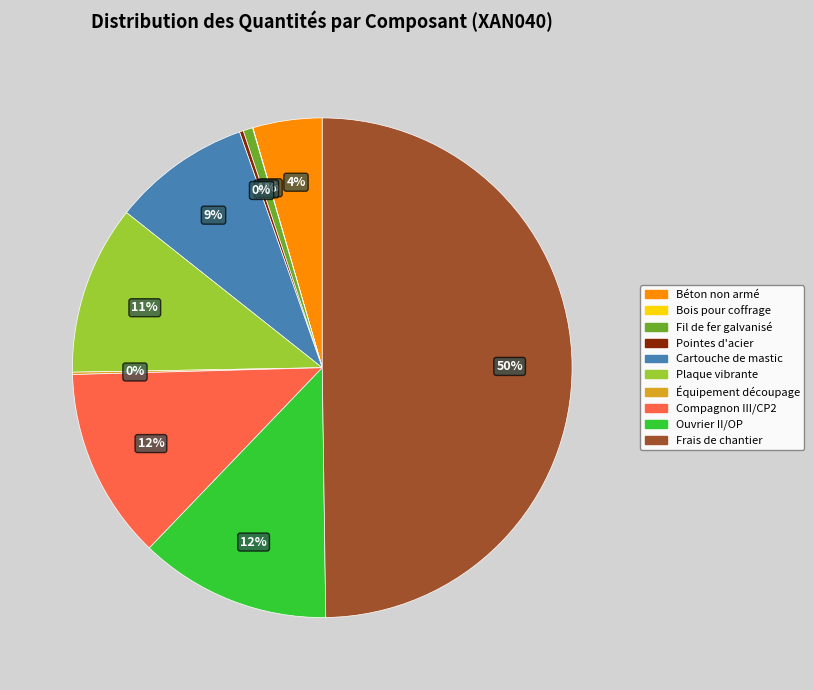

Does Béton non armé account for over 50% of the chart?

No